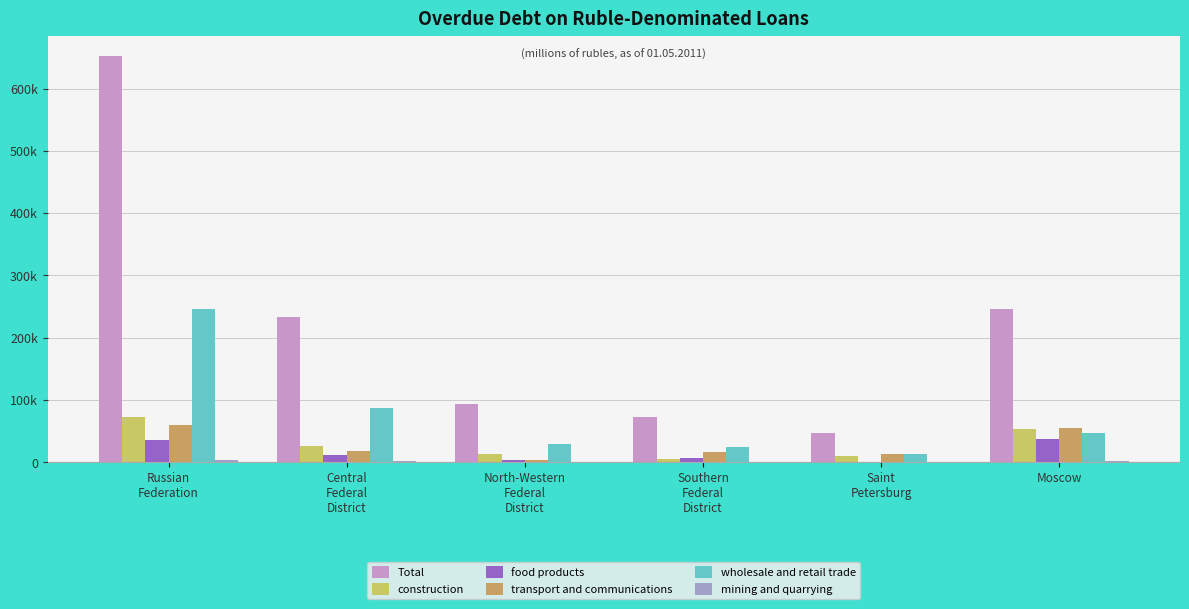

What is the average value of the construction series?

30158